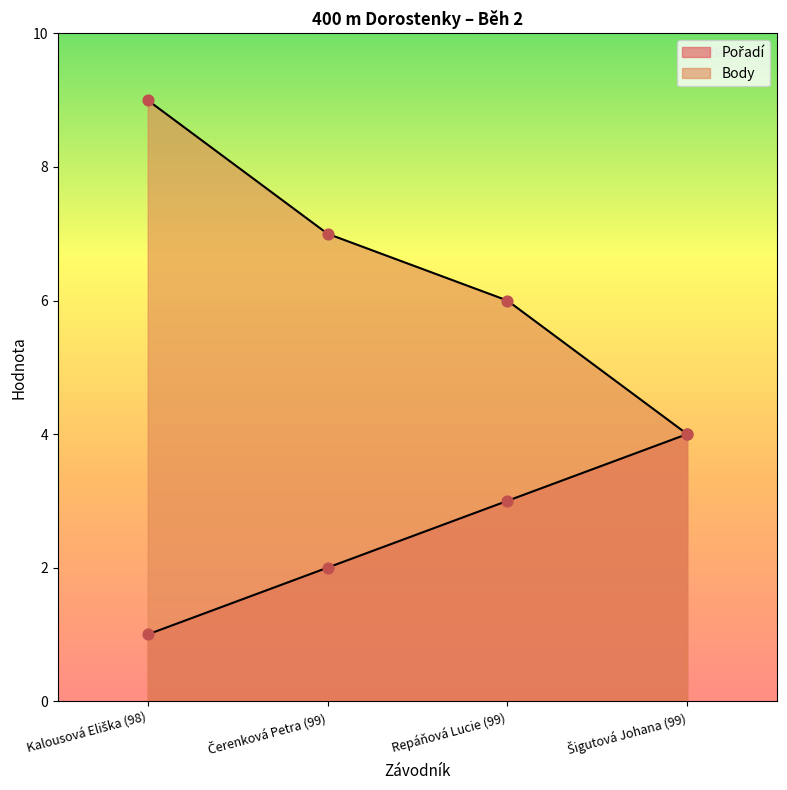

Which series has the widest spread of Y values?

Body